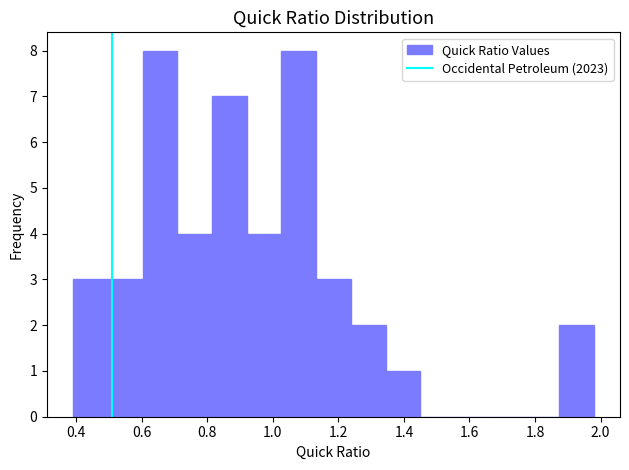

Reading left to right, list every bar in this chart as the range it spans on the x-axis followed by its height. Neither the bar edges nor the heights are printed on the chart, so give them approximately, as read against the axes.

0.390 to 0.496: 3
0.496 to 0.602: 3
0.602 to 0.708: 8
0.708 to 0.814: 4
0.814 to 0.920: 7
0.920 to 1.026: 4
1.026 to 1.132: 8
1.132 to 1.238: 3
1.238 to 1.344: 2
1.344 to 1.450: 1
1.450 to 1.556: 0
1.556 to 1.662: 0
1.662 to 1.768: 0
1.768 to 1.874: 0
1.874 to 1.980: 2